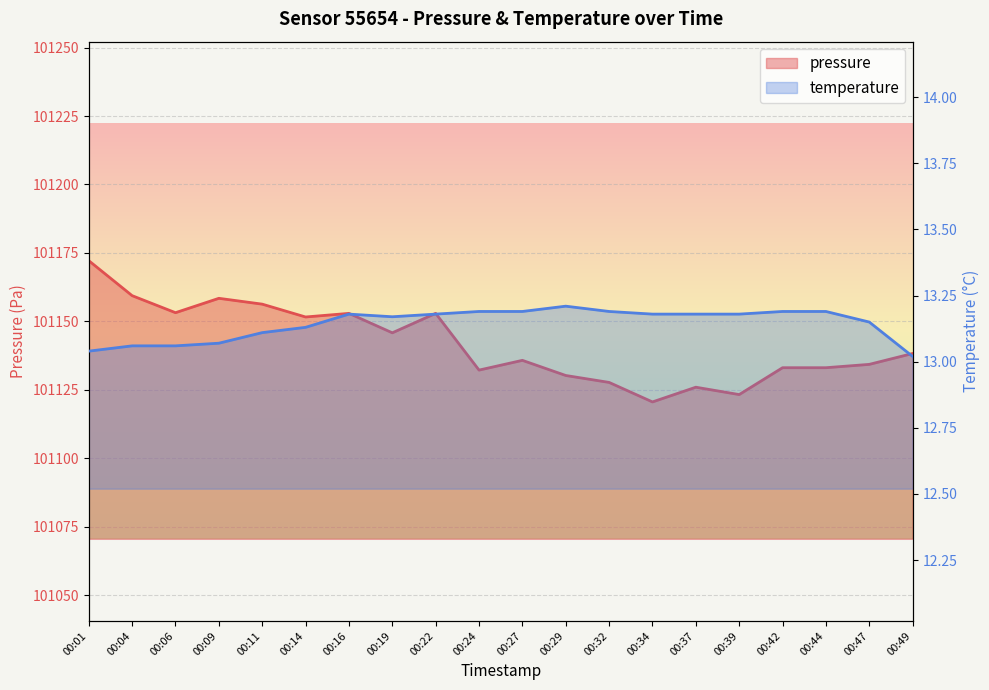

Which series has the largest total across all categories?

pressure